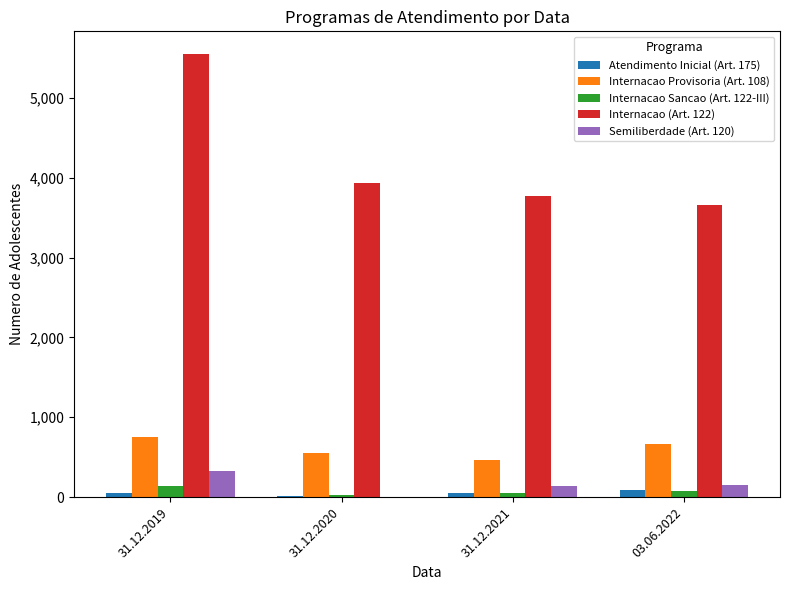

At which category is the sum across all series the highest?

31.12.2019